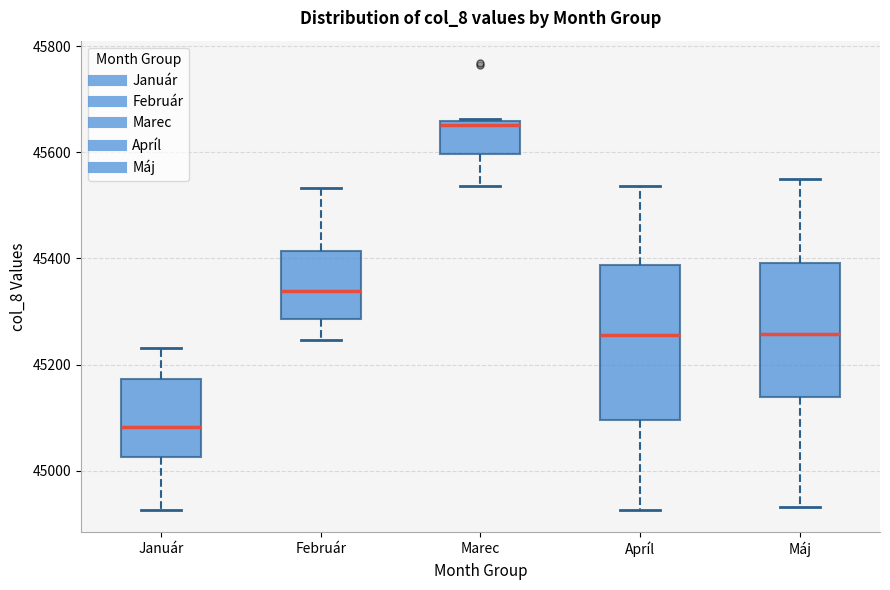

Reading left to right, read every box against the y-axis: the position of its median line, the range the box covers, and the ends of its whiskers. The values are not printed on the chart, so give them approximately, as read against the axis.

Január: median 45080, box 45020 to 45180, whiskers 44920 to 45240
Február: median 45340, box 45280 to 45420, whiskers 45240 to 45540
Marec: median 45660 (just below the box's upper edge), box 45600 to 45660, whiskers 45540 to 45660
Apríl: median 45260, box 45100 to 45380, whiskers 44920 to 45540
Máj: median 45260, box 45140 to 45400, whiskers 44940 to 45560